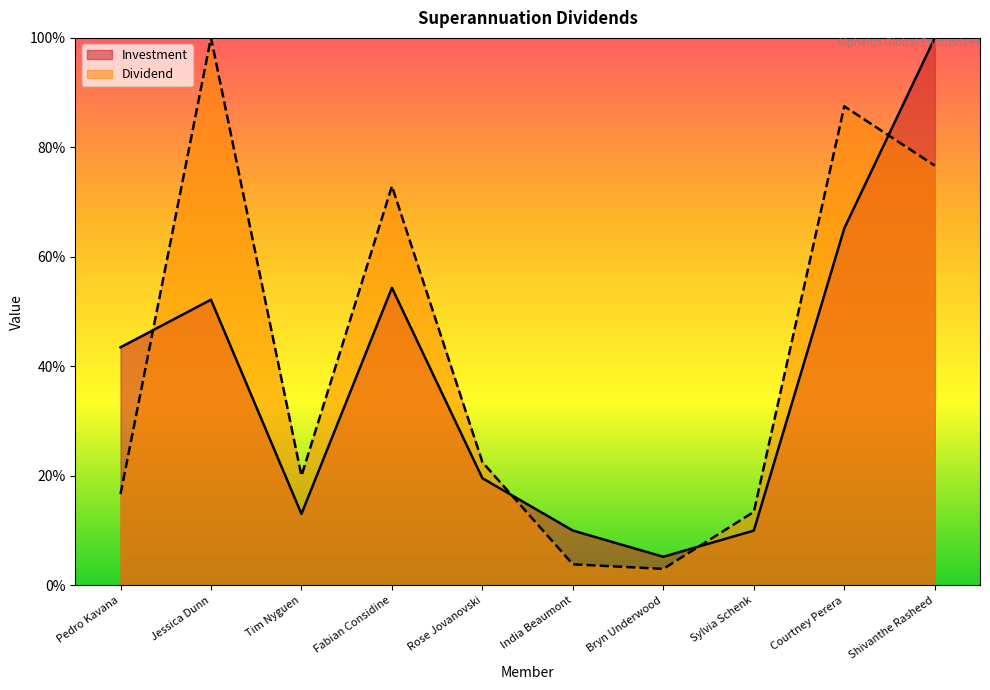

What value does the Dividend series have at Pedro Kavana?

16.7